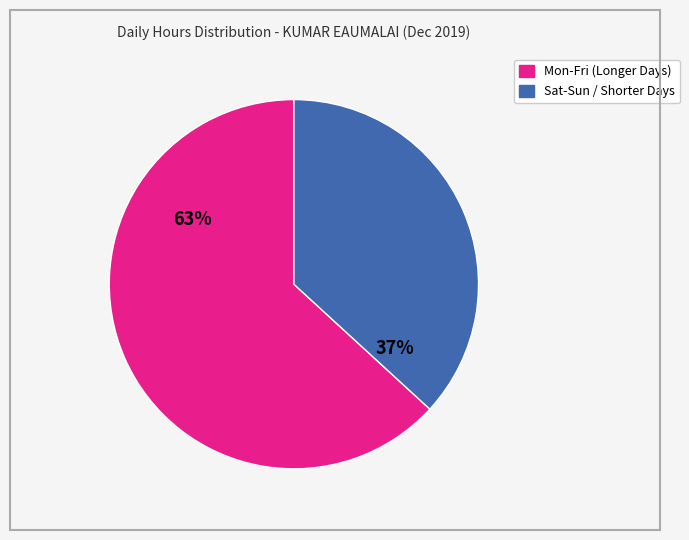

Does any single category account for the majority?

Yes